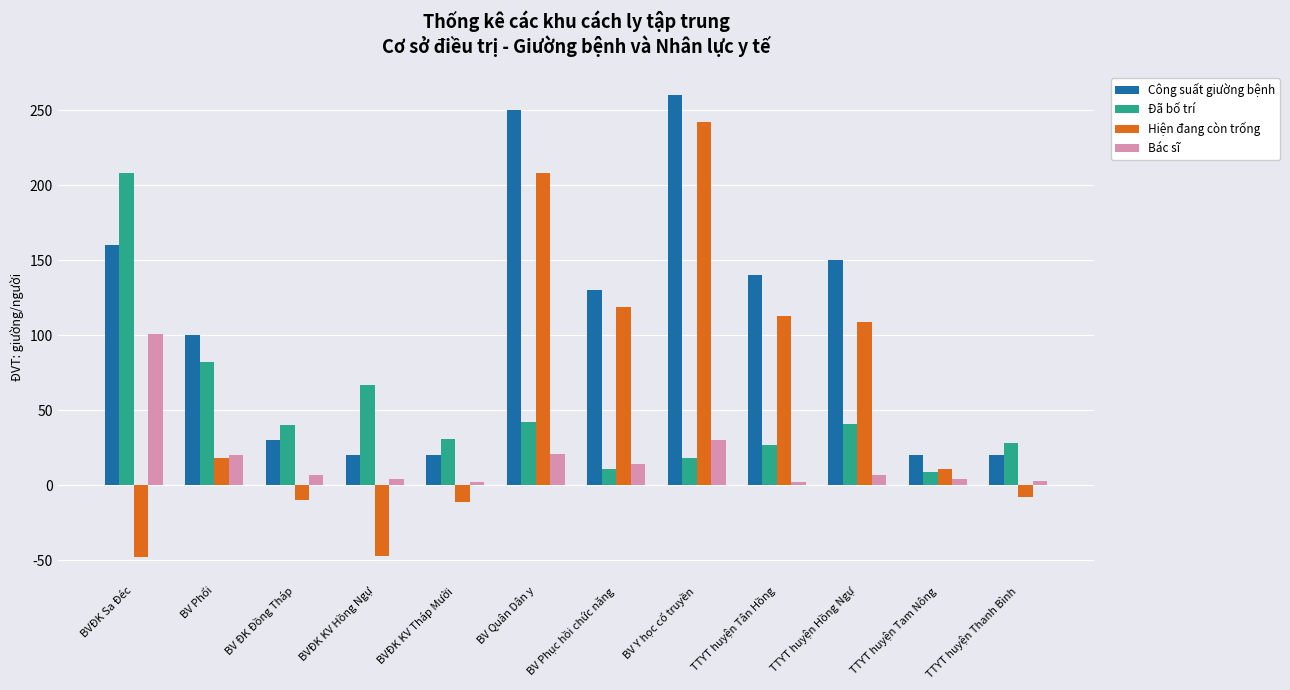

The value of Đã bố trí at BVĐK Sa Đéc is 276. True or false?

False